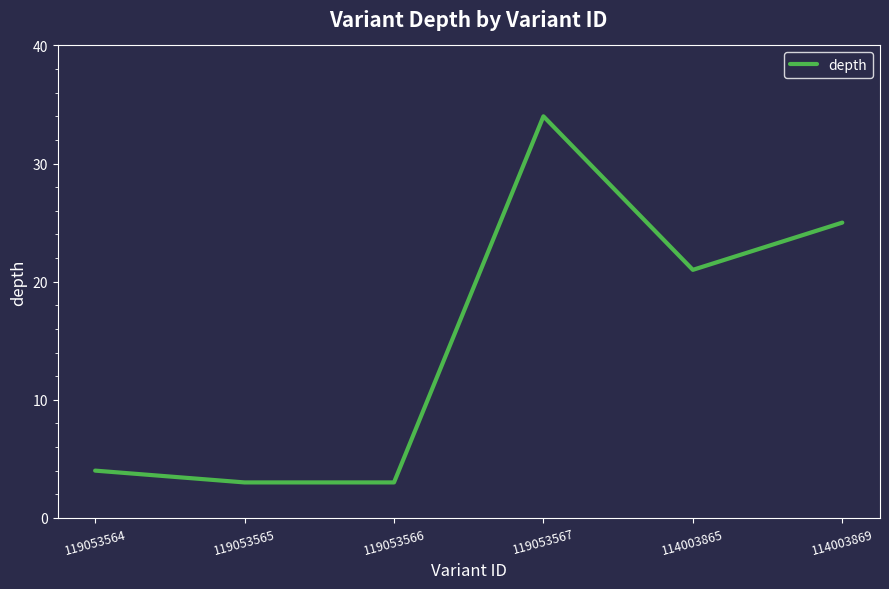

At which category does the data reach its first local peak?

119053567